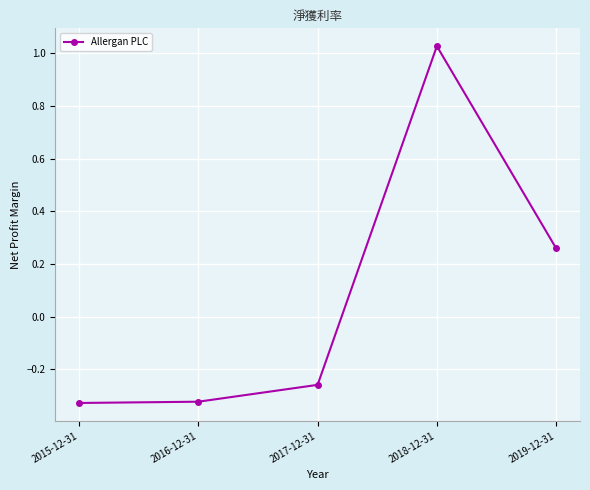

True or false: the data shows -0.1 at 2016-12-31.

False